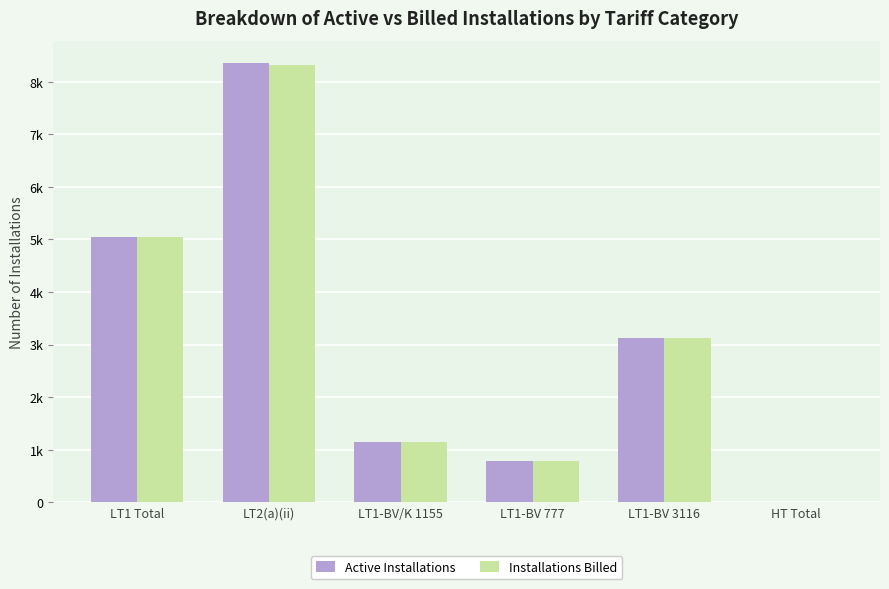

Where does the Active Installations series first go above 3116?

LT1 Total